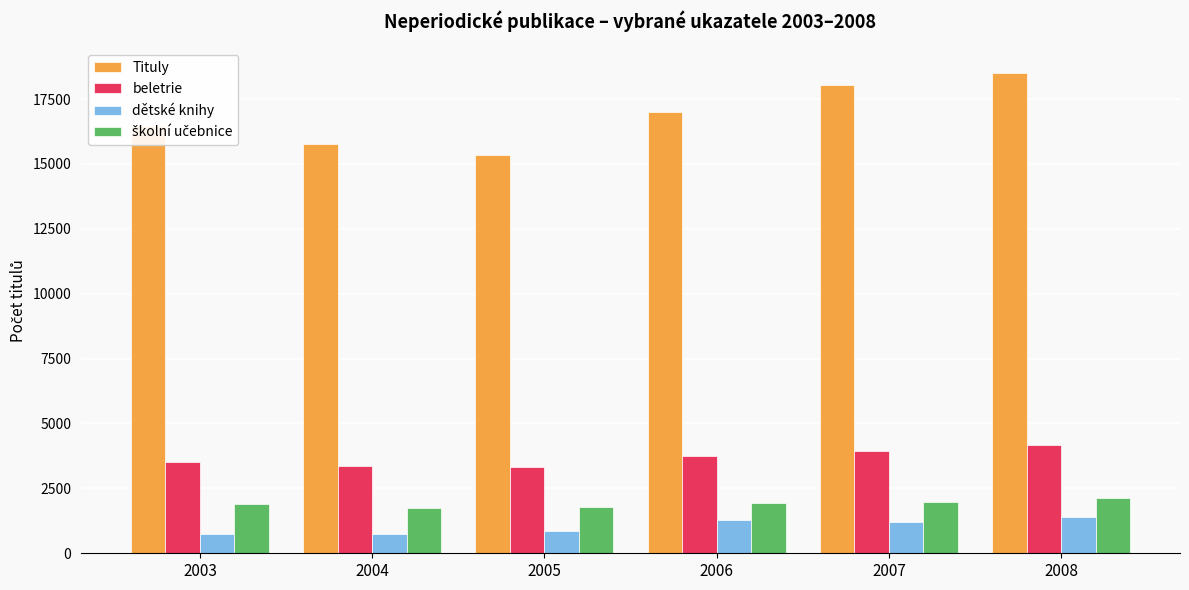

True or false: Tituly has a value of 15749 at 2004.

True